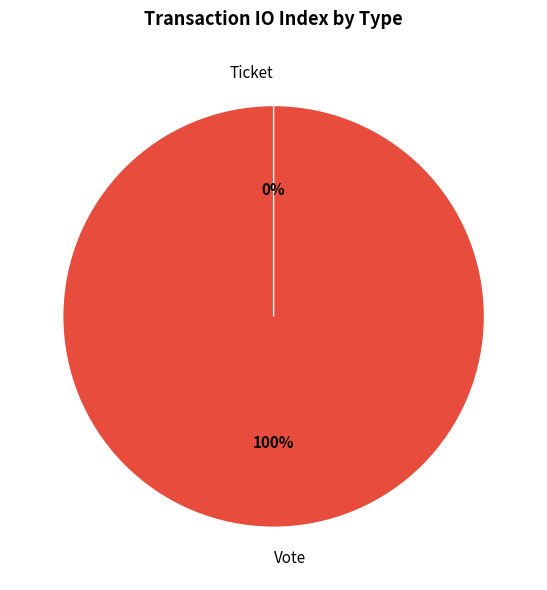

True or false: Vote accounts for 100% of the total.

True